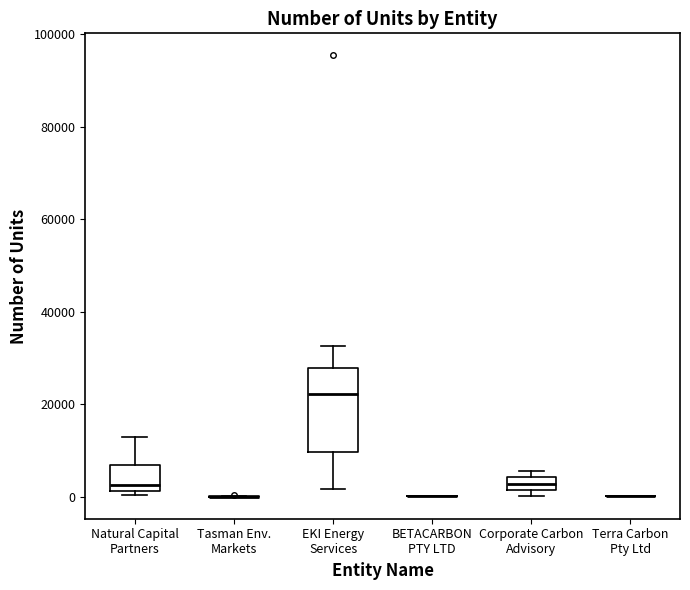

Which box is the tallest, from its lower edge to its upper edge?

EKI Energy Services